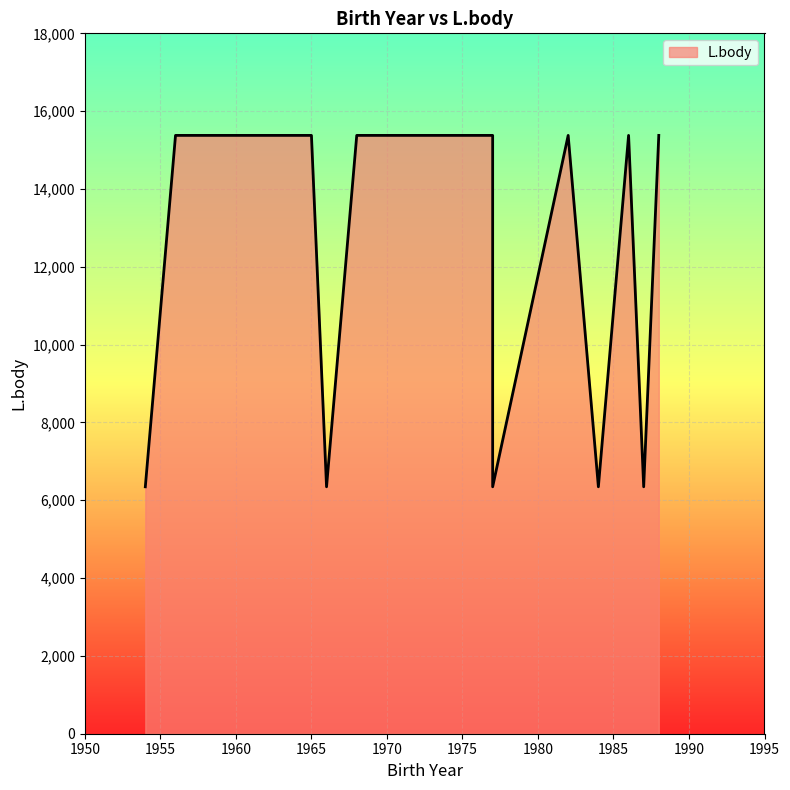

Which label corresponds to the smallest value in the chart?

1977